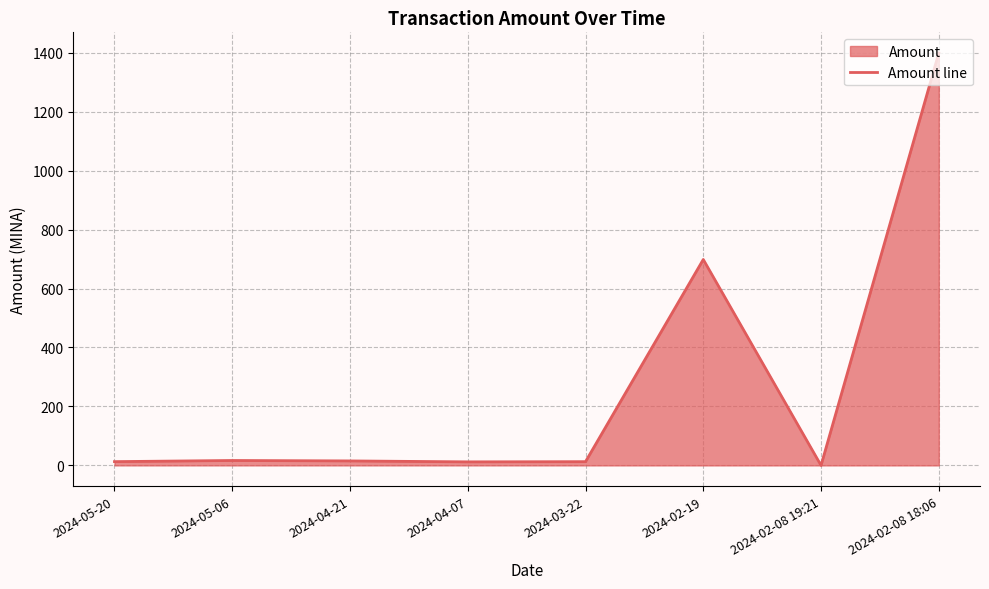

How many positive values are there?

7